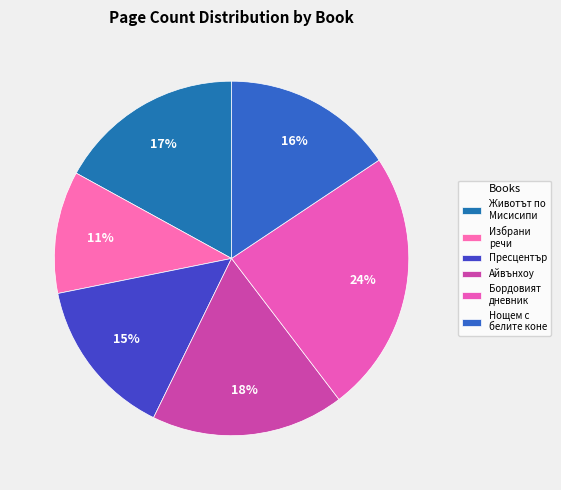

Which category has the biggest portion of the pie?

Бордовият дневник